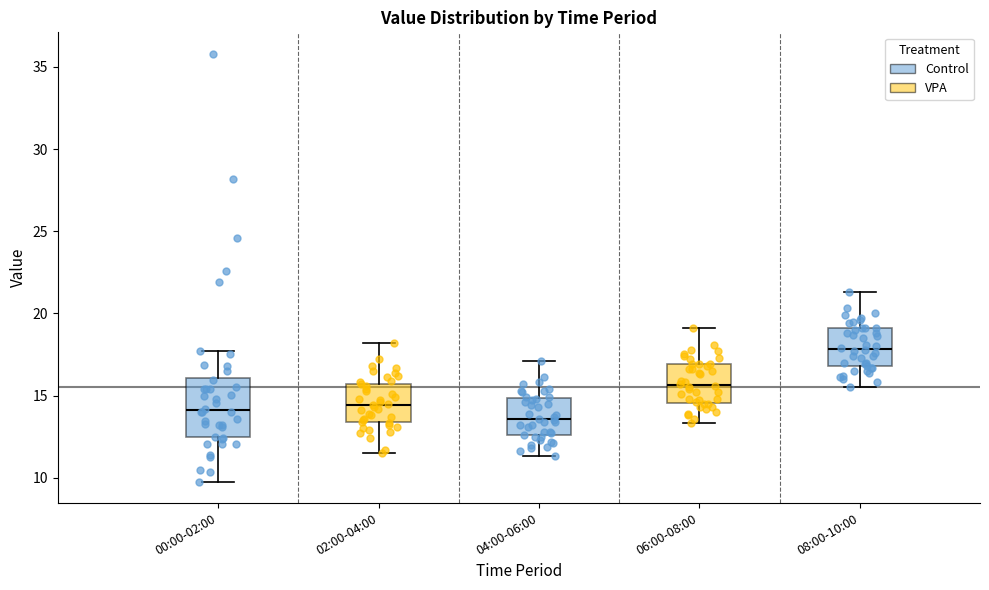

Which box's median line is the highest?

08:00-10:00